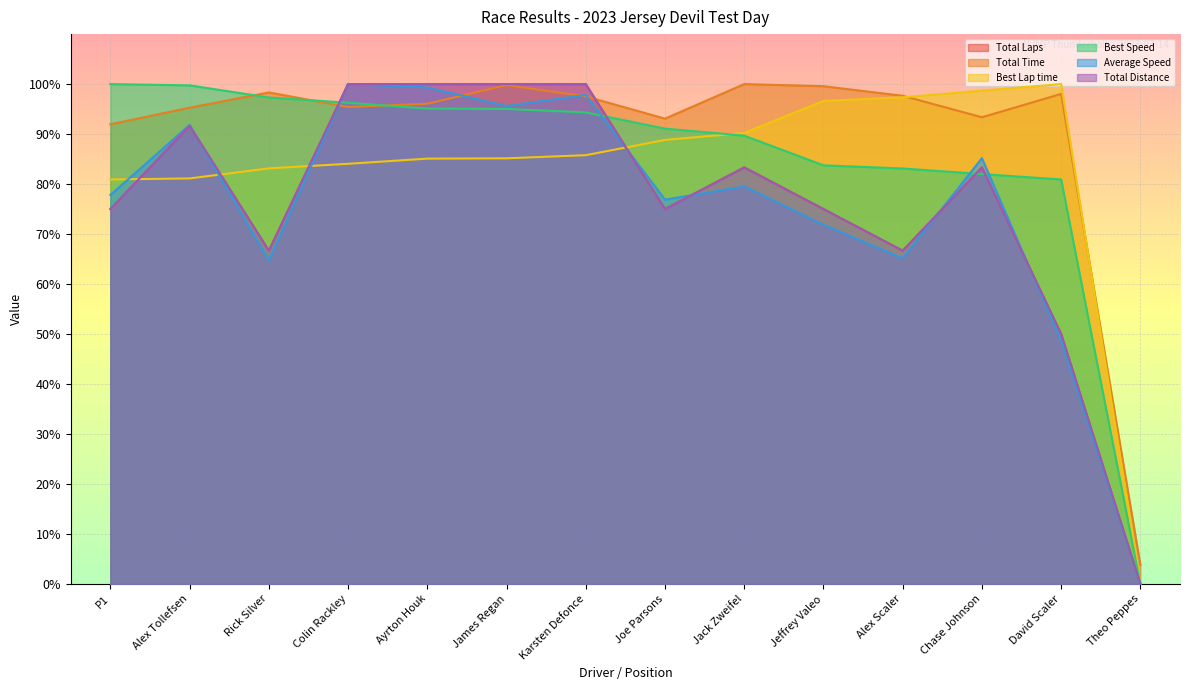

Rank the series by their maximum value, from lowest to highest.

Total Laps, Total Time, Best Lap time, Best Speed, Average Speed, Total Distance